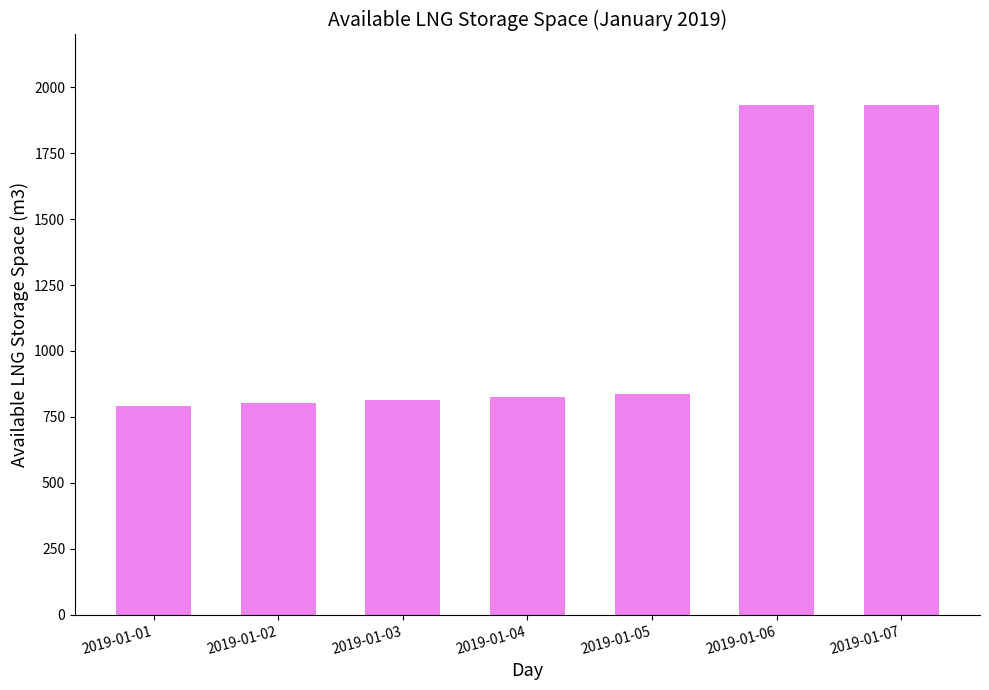

What is the value of the 1st bar from the left?

793